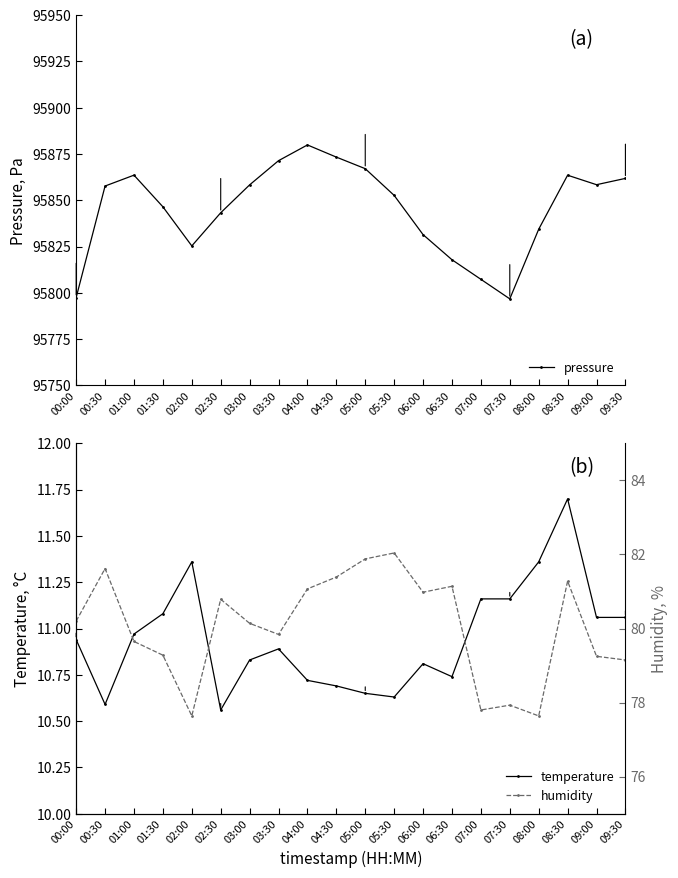

At which label does humidity reach its peak?

05:30